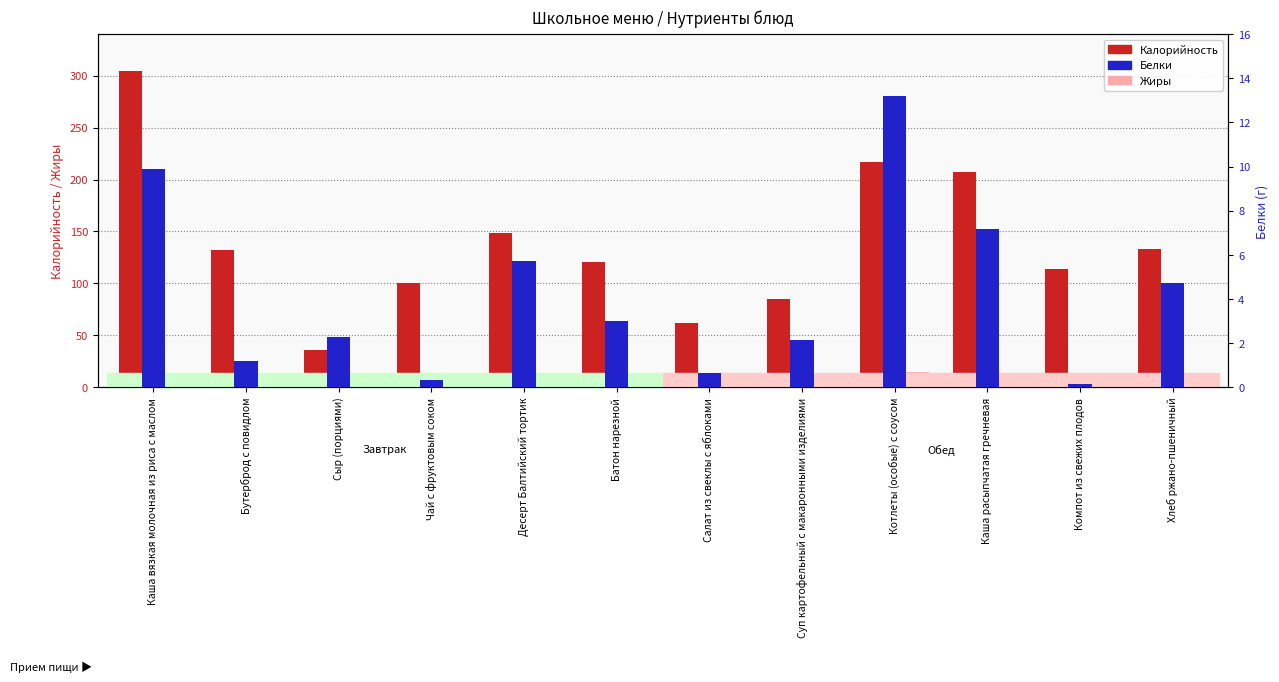

What are all the series names shown in the legend?

Калорийность, Жиры, Белки